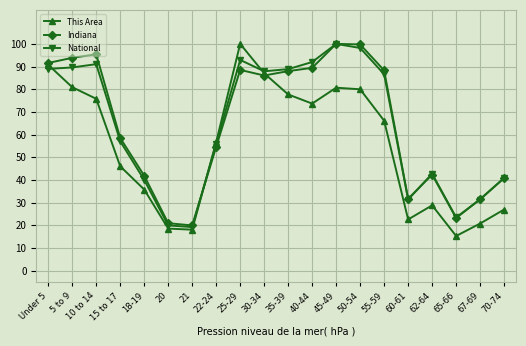

What is the total value across all series at Under 5?

271.3